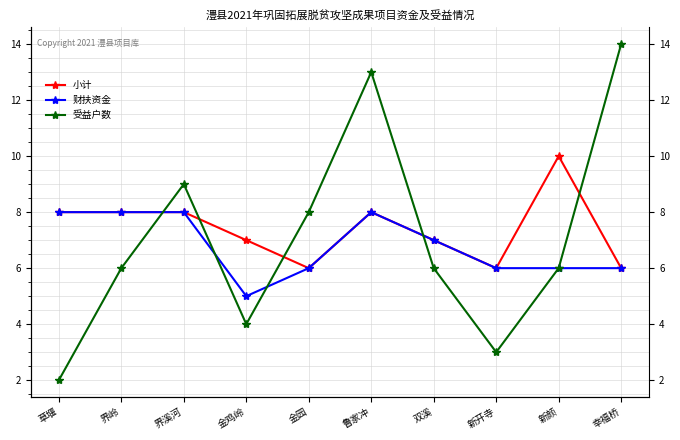

What is the label of the 2nd point from the left?

界岭